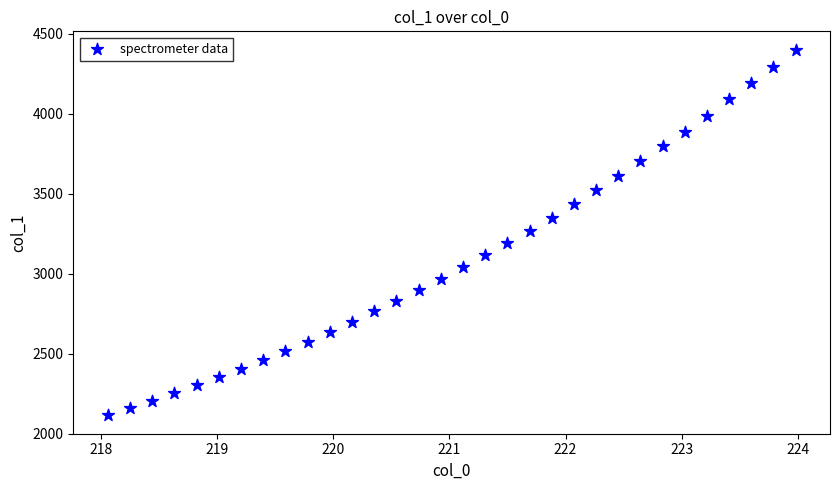

What is the range of Y values (max minus min)?

2286.4